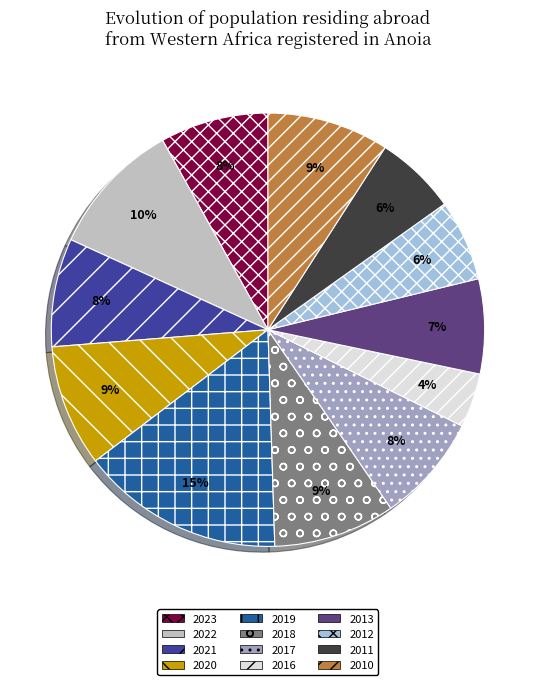

How many slices are in this pie chart?

12